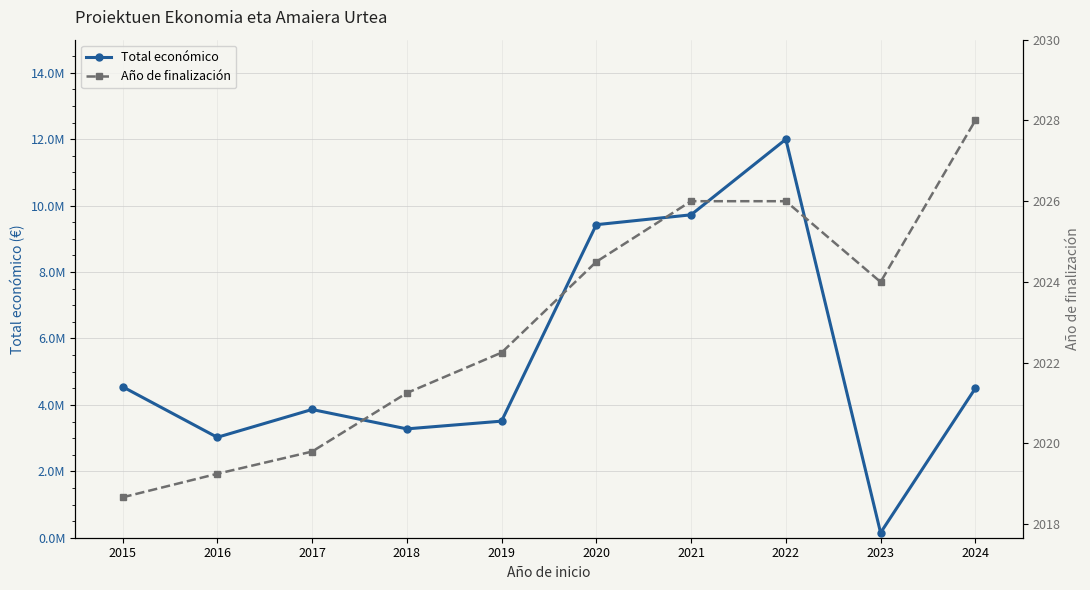

How many interior local valleys does the Total económico series have?

3